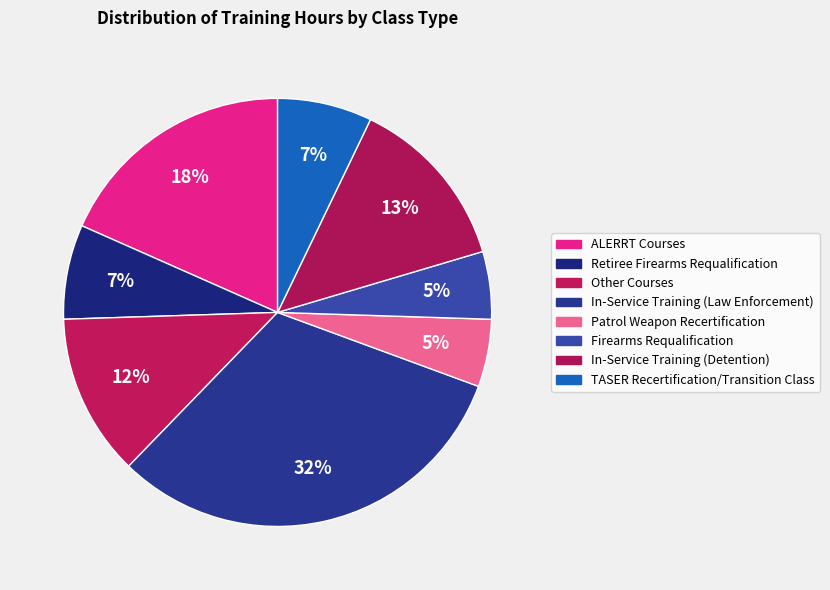

How many slices are in this pie chart?

8